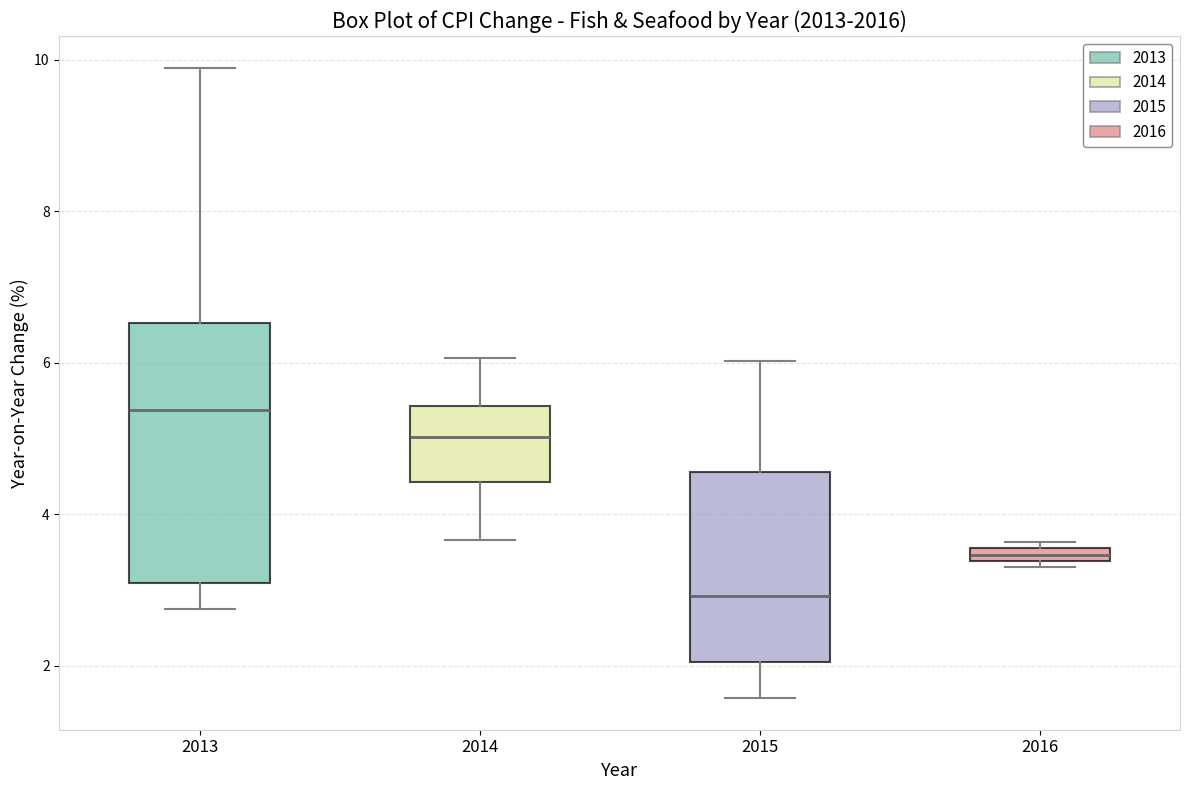

Where is the upper edge of the box at x = 2016 on the y-axis? The values are not printed on the chart, so give them approximately, as read against the axis.

3.6